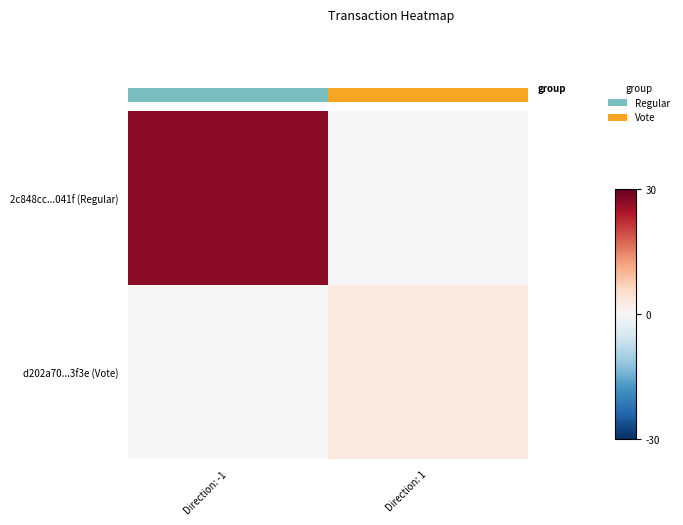

Which series has the largest total across all categories?

2c848cc...041f (Regular)